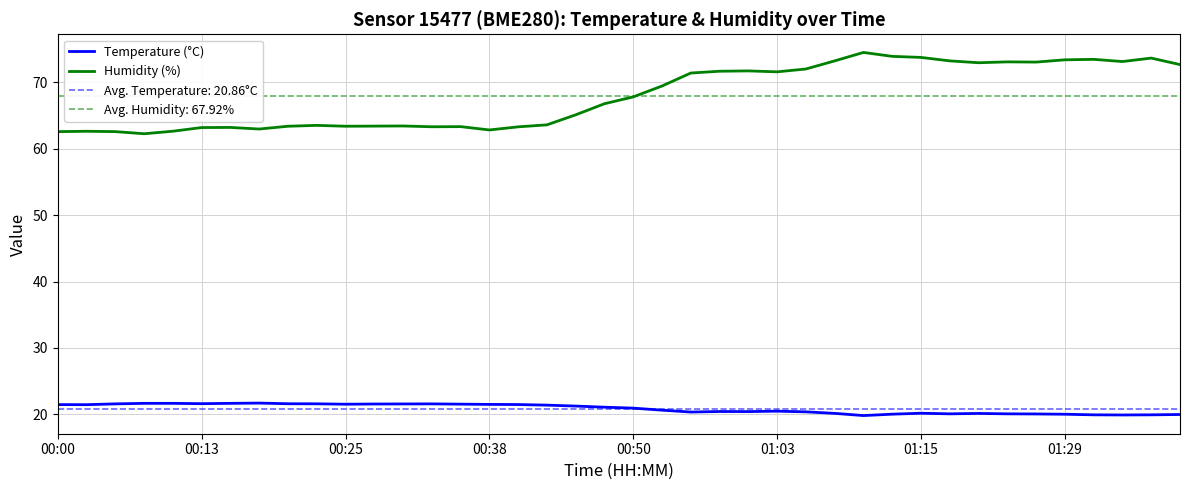

What is the highest value of the Temperature (°C) series?

21.7